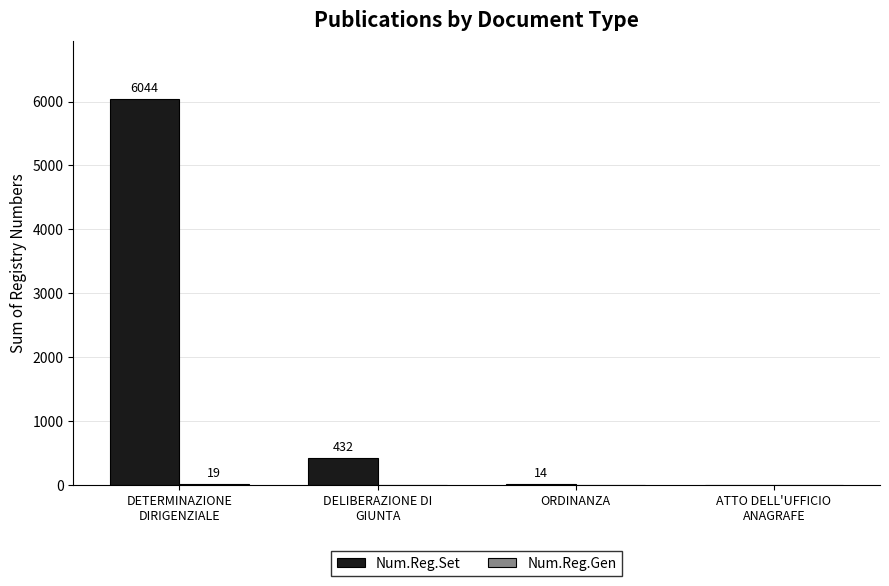

What is the sum of all Num.Reg.Set values?

6490